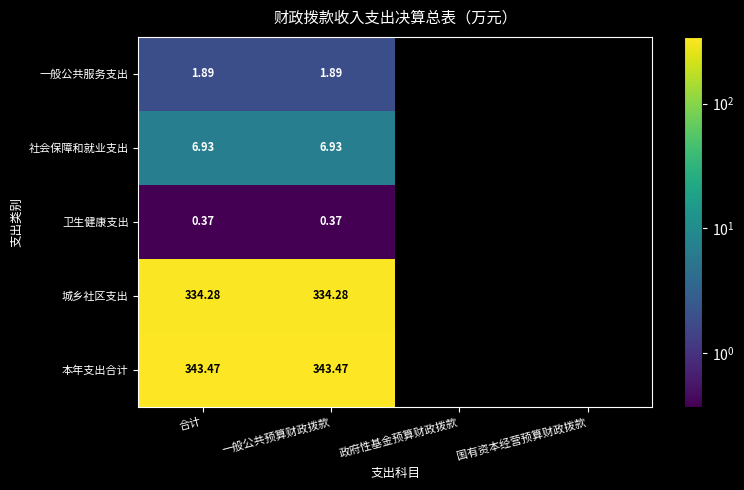

At which category is the sum across all series the highest?

合计